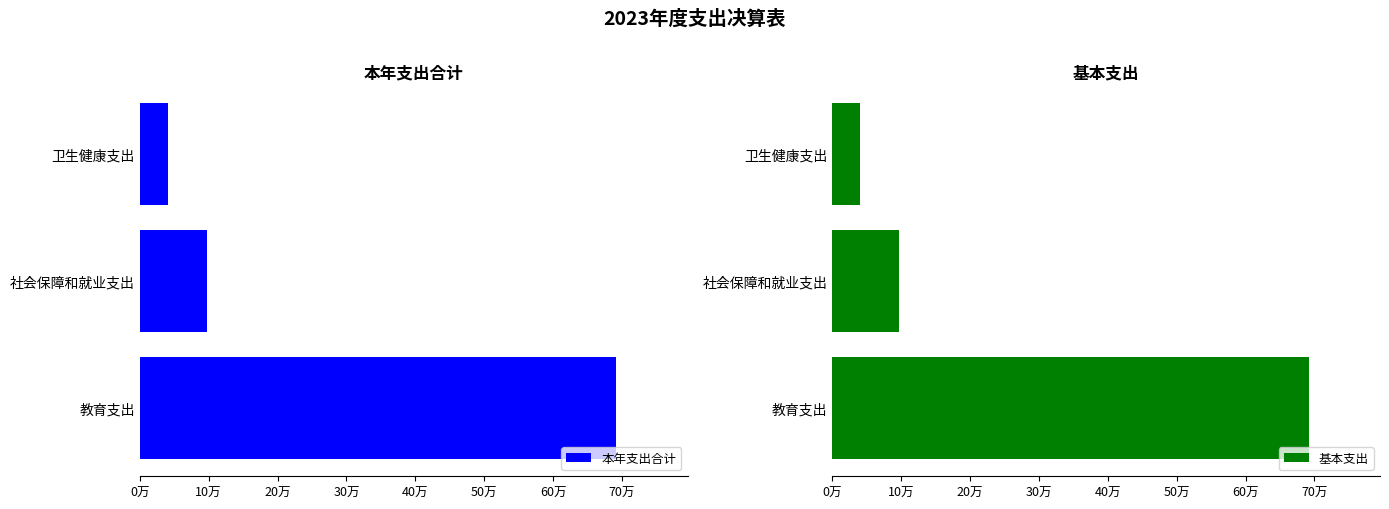

What is the sum of the 基本支出 values at 社会保障和就业支出 and 教育支出?

788994.3